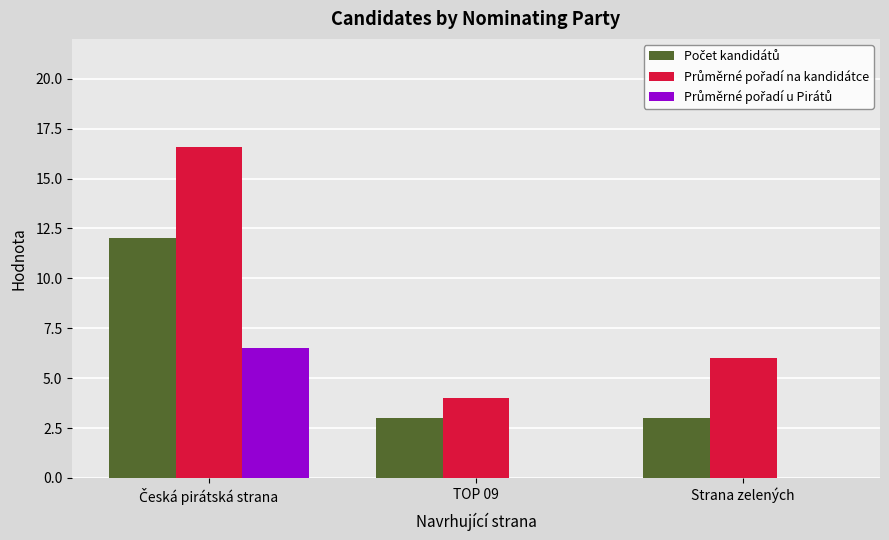

What is the label of the 1st bar from the right?

Strana zelených